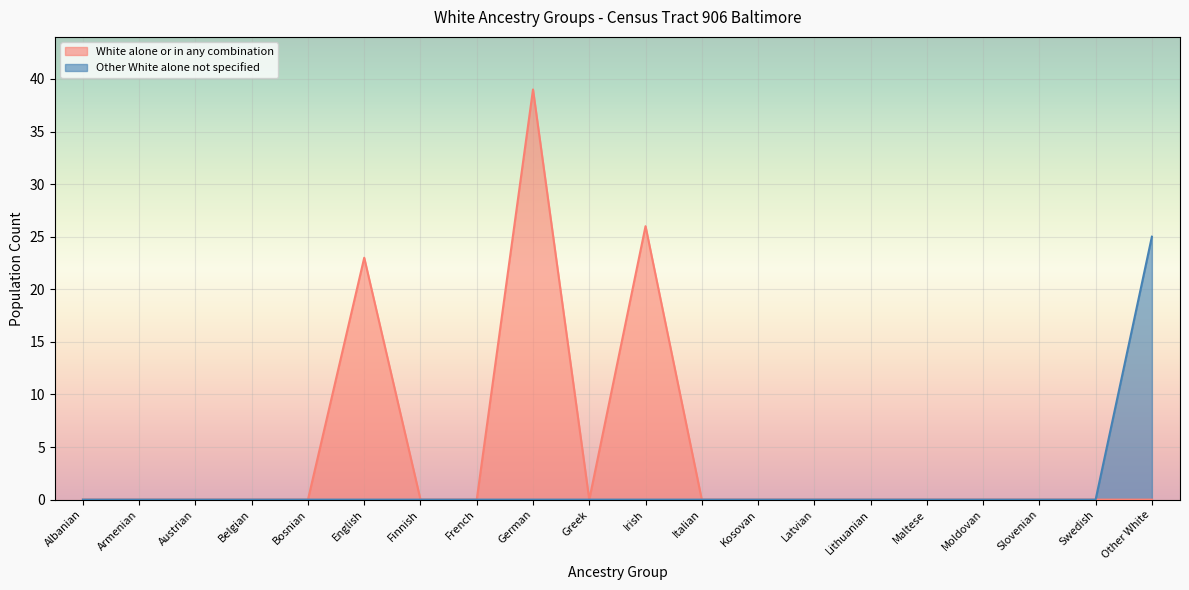

Is the value of Other White alone not specified at Moldovan greater than the value of White alone or in any combination at Moldovan?

No